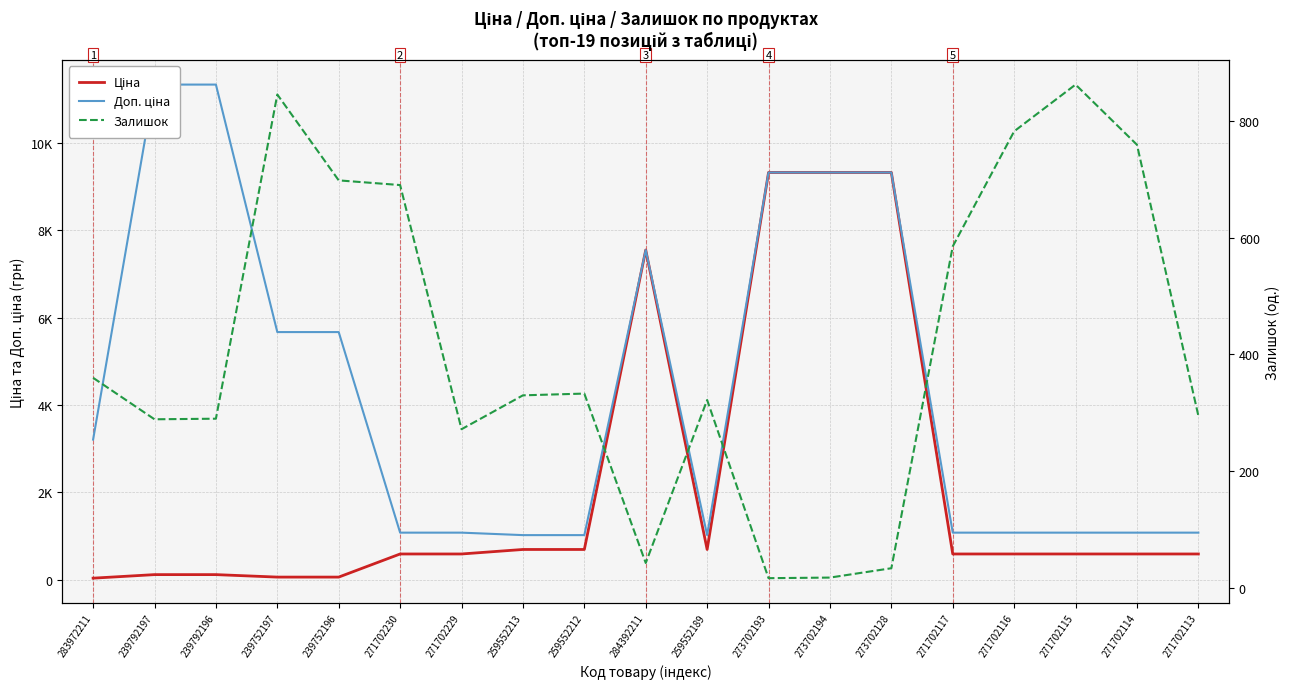

True or false: Доп. ціна has a value of 696.7 at 271702116.

False